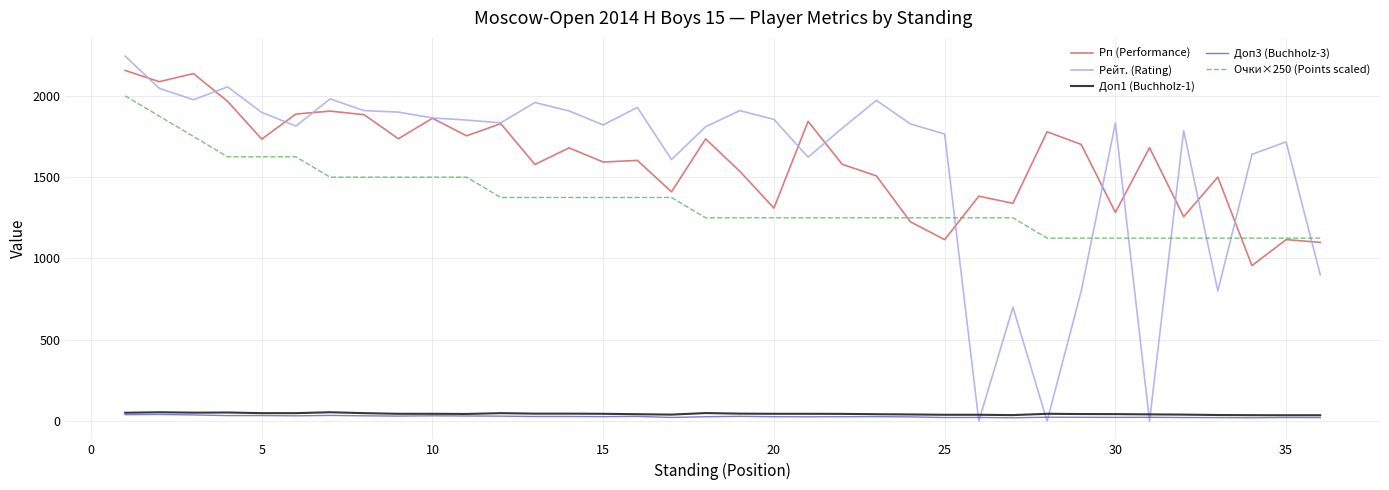

What is the highest value of the Доп1 (Buchholz-1) series?

54.5